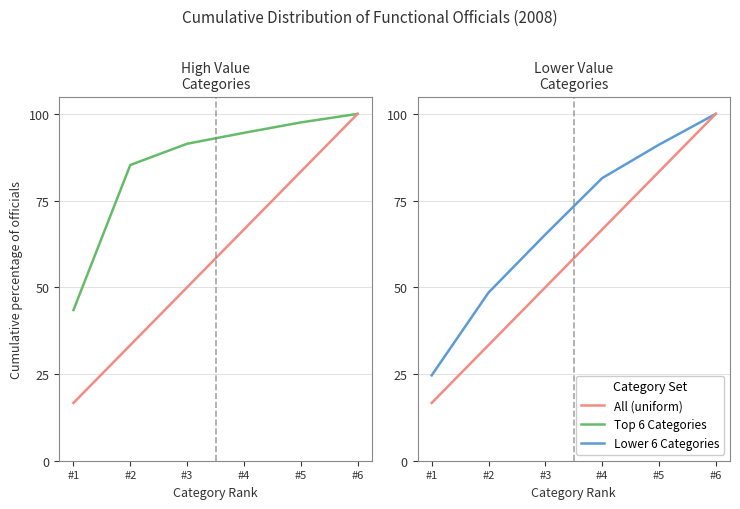

The value of All (uniform) at #3 is 50.0. True or false?

True